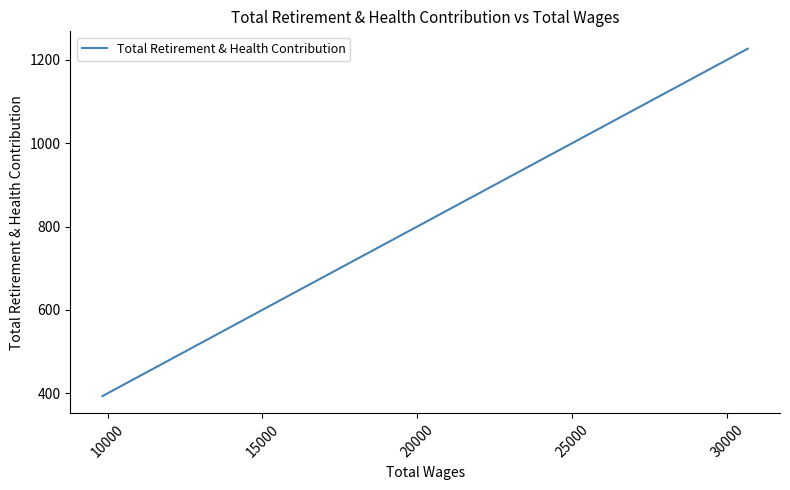

True or false: the data has more than 2 interior local peaks.

False